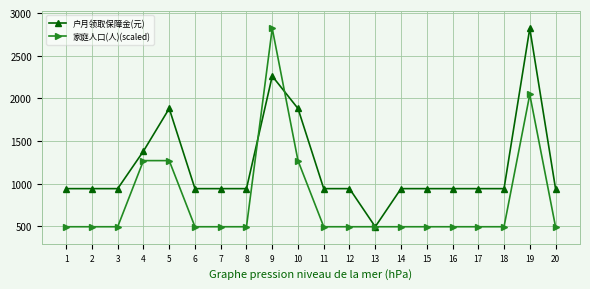

What is the difference between the highest and lowest values at 15?

447.0